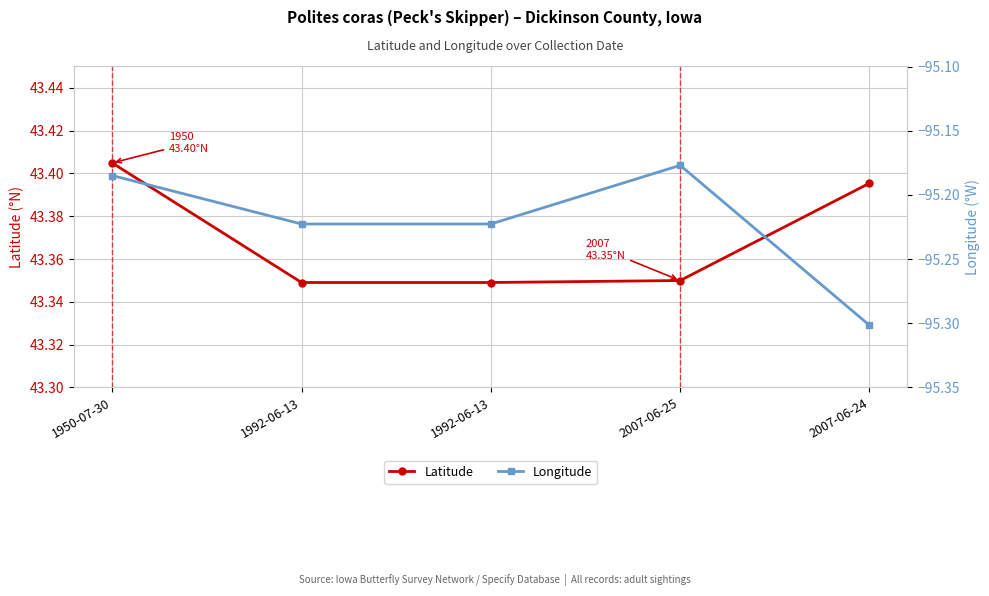

True or false: Longitude and Latitude intersect in this chart.

False